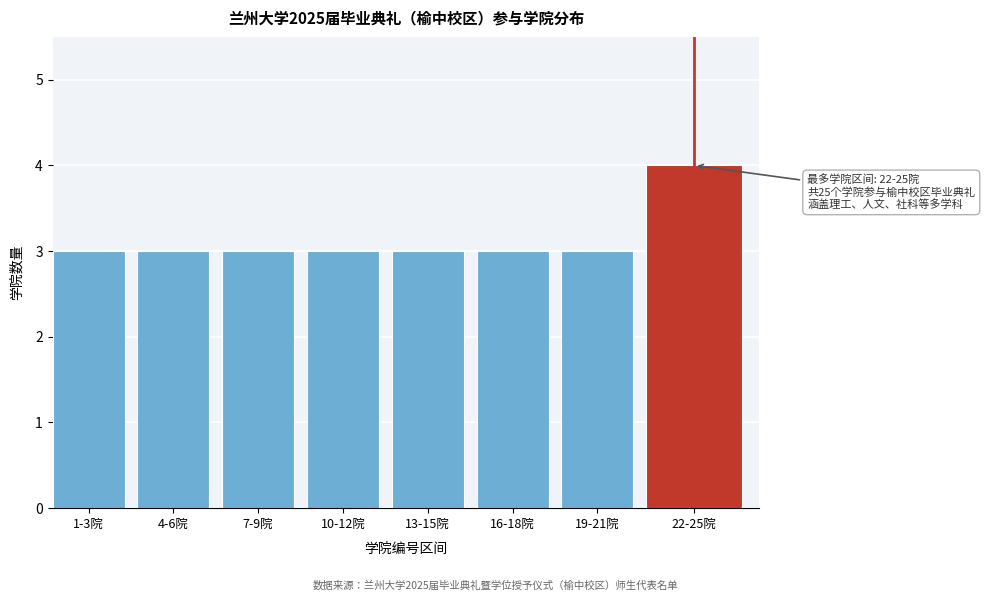

Reading right to left, list all the values displayed in this chart.

4	3	3	3	3	3	3	3